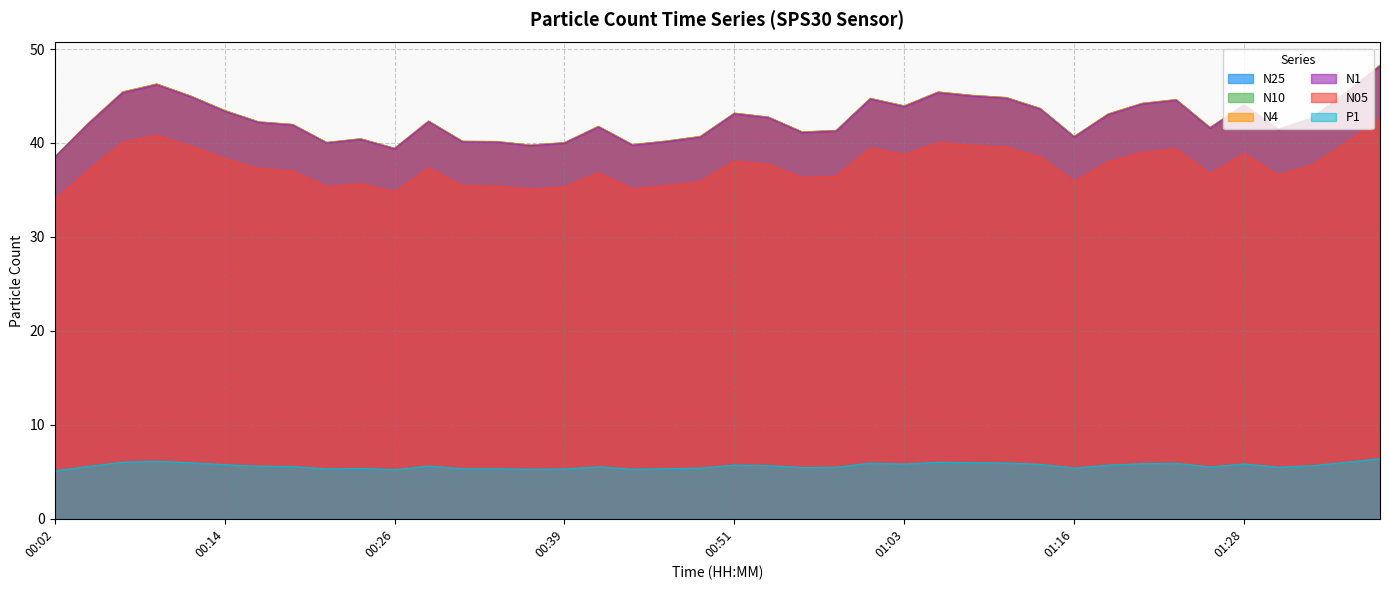

How many data points in N4 are above 42?

22